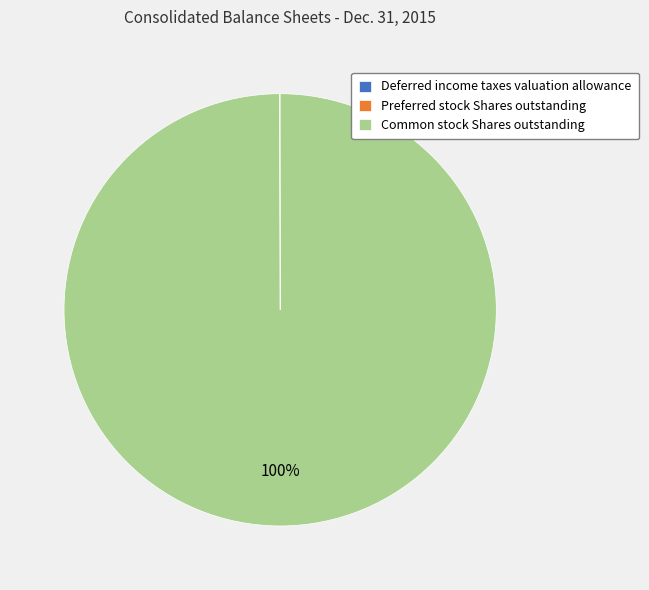

Which slice is the largest?

Common stock Shares outstanding